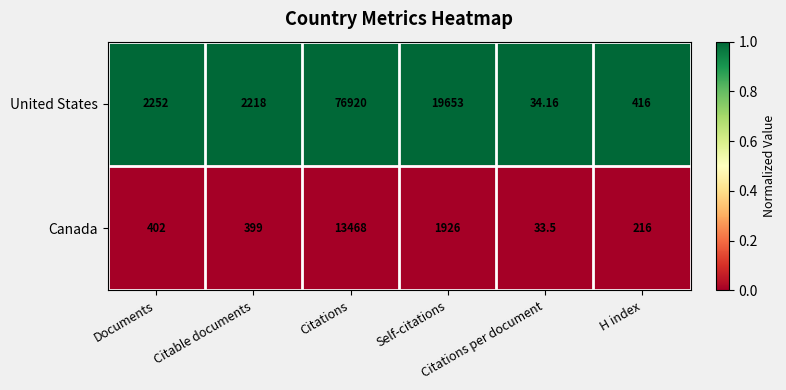

Rank the series by their average value, from lowest to highest.

Canada, United States